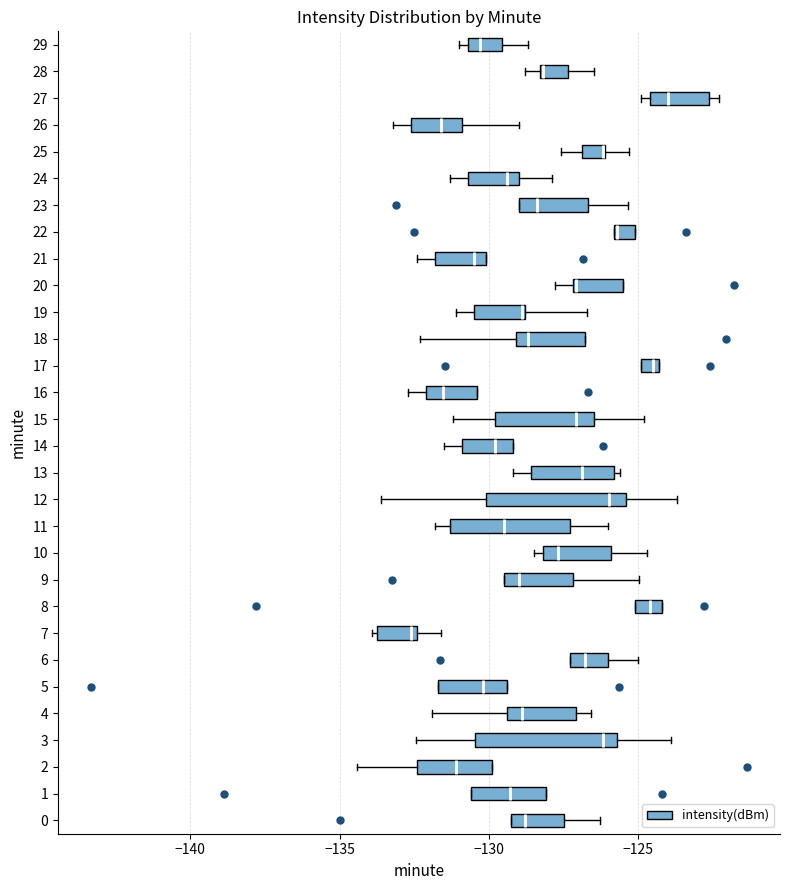

Where is the right edge of the box at y = 26 on the x-axis? The values are not printed on the chart, so give them approximately, as read against the axis.

-131.0